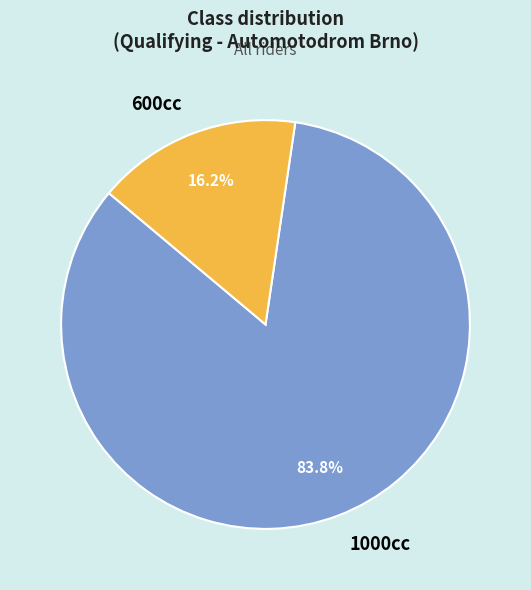

Which has a higher value, 600cc or 1000cc?

1000cc